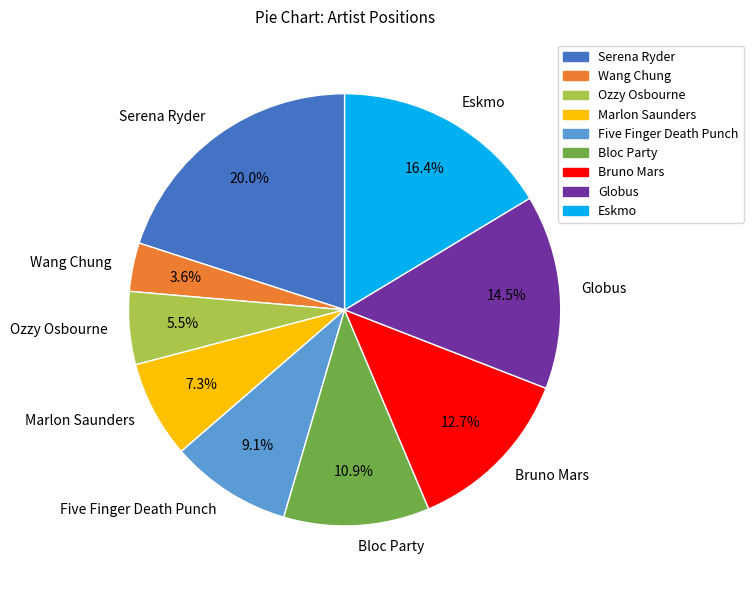

Which slice is the largest?

Serena Ryder